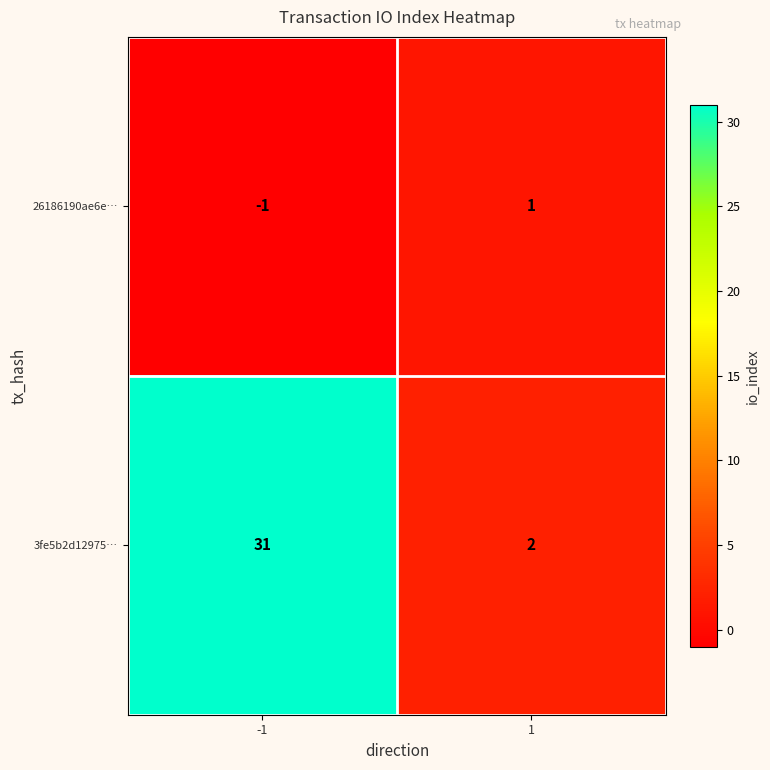

What is the difference between the 3fe5b2d12975… values at 1 and -1?

29